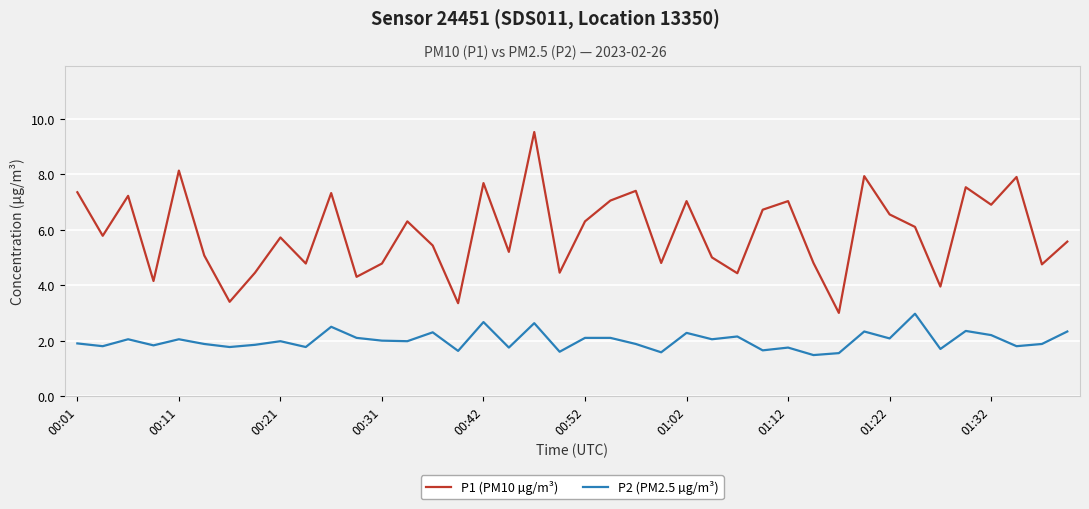

List the series in order of their overall mean, highest first.

P1 (PM10 µg/m³), P2 (PM2.5 µg/m³)